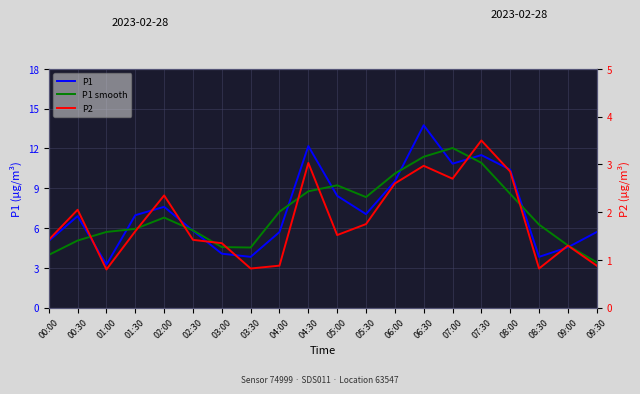

What is the sum of the P1 smooth values at 05:00 and 06:30?

20.6